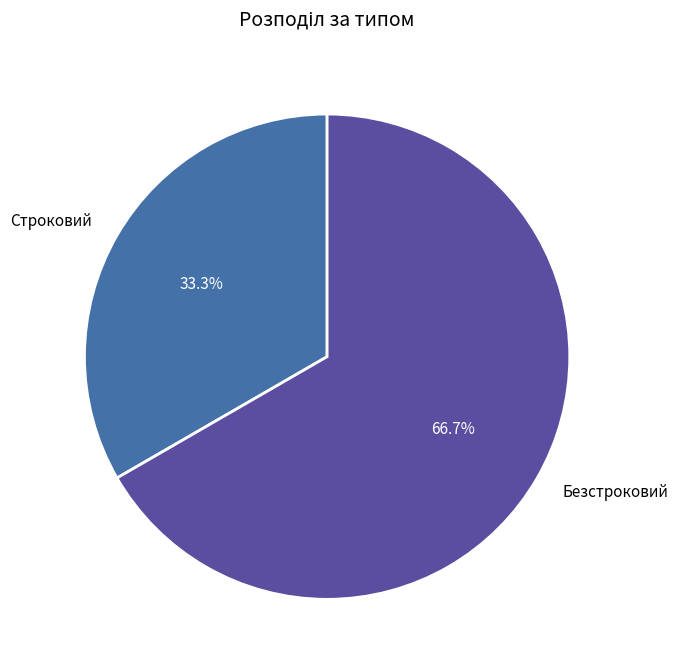

What is the total percentage of Безстроковий and Строковий?

100.0%